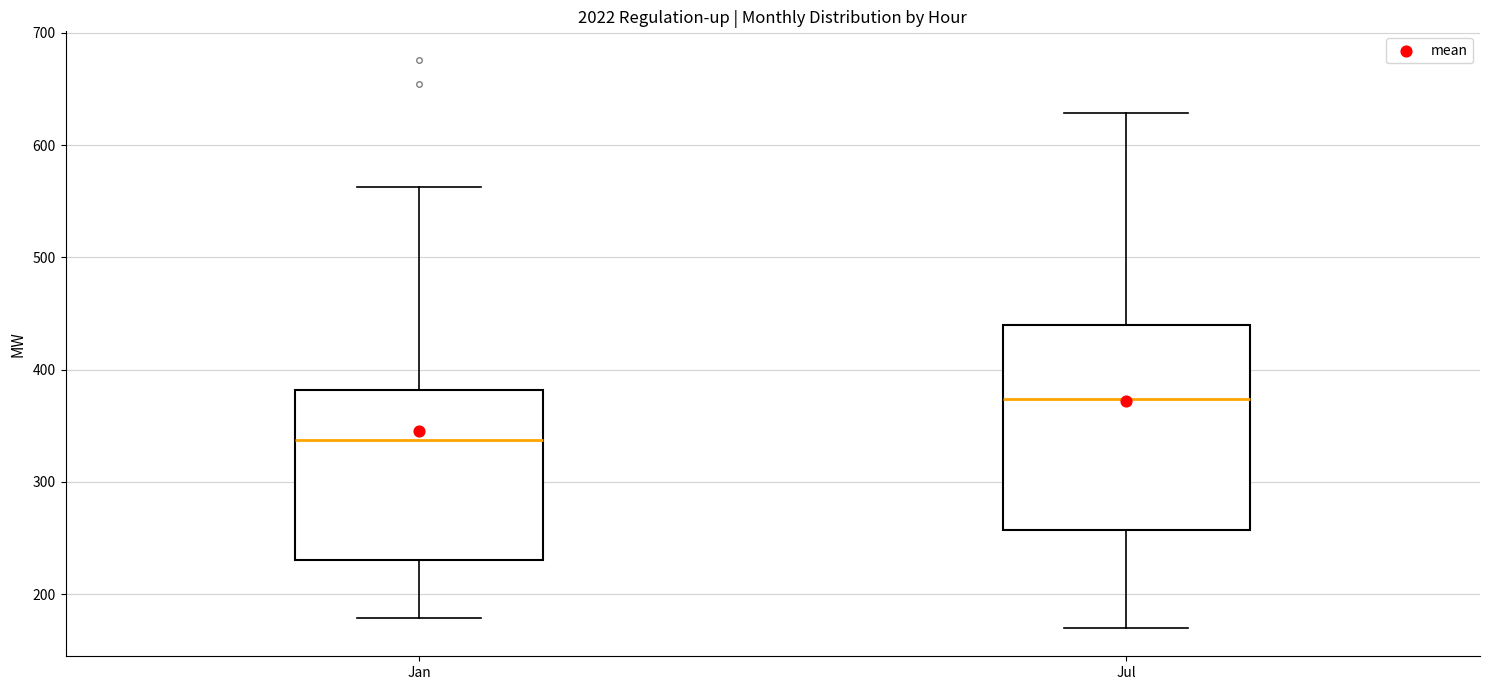

Where does the upper whisker of the box for Jan end on the y-axis? The values are not printed on the chart, so give them approximately, as read against the axis.

560